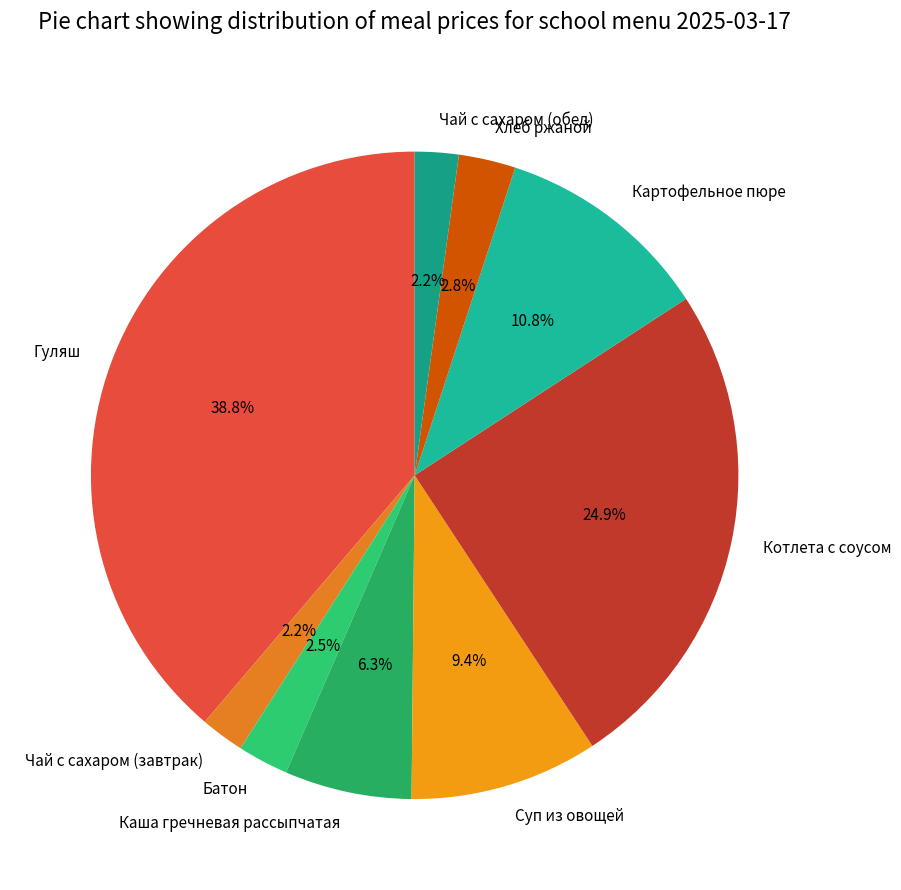

What is the largest slice in the pie chart?

Гуляш